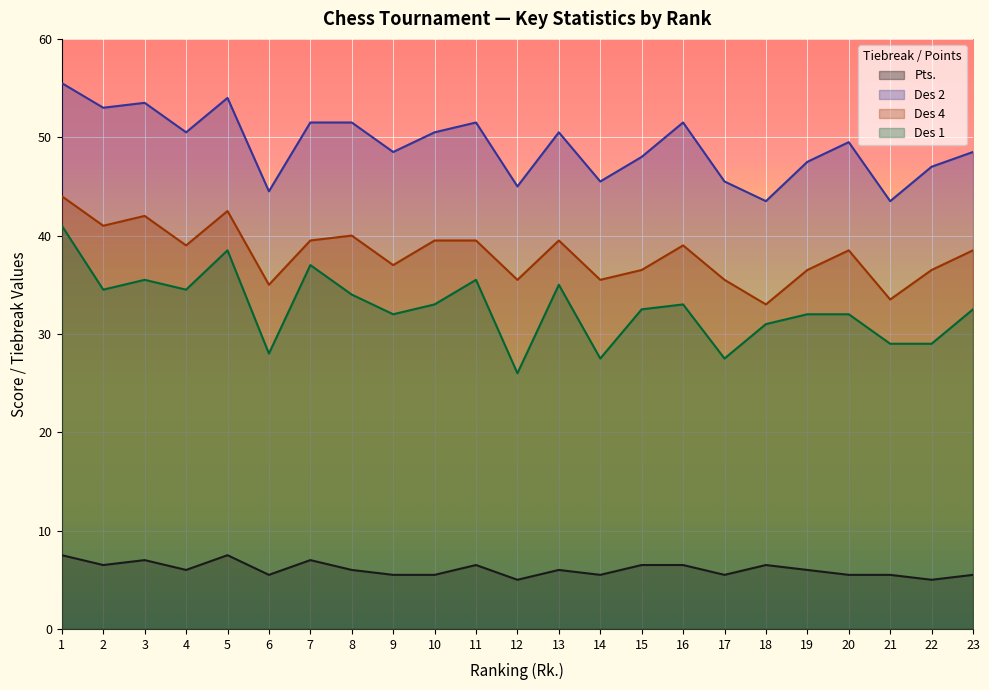

How many categories are shown in the chart?

23